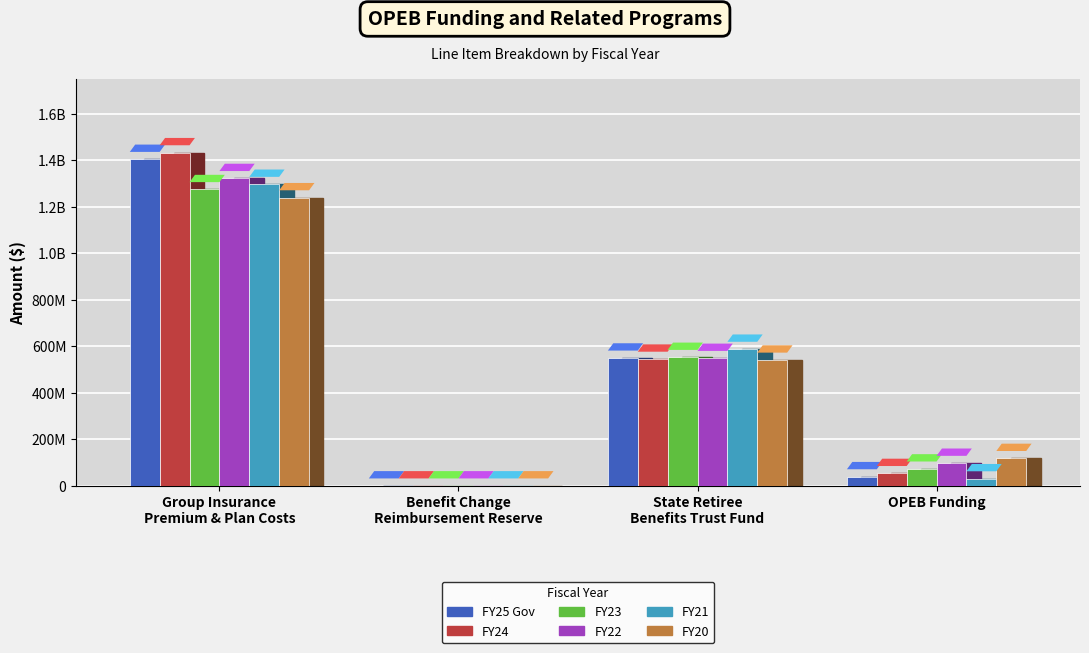

What is the maximum value for FY22?

1322404369